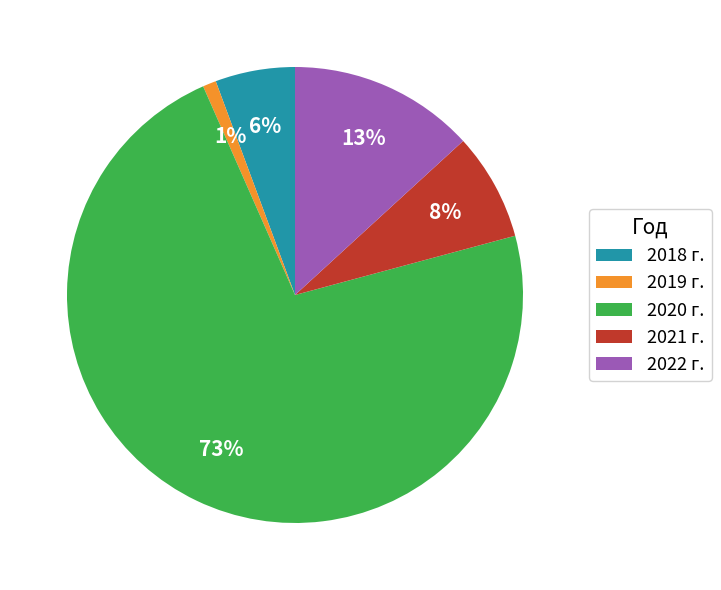

To the nearest percent, what percentage of the pie is 2021 г.?

8%